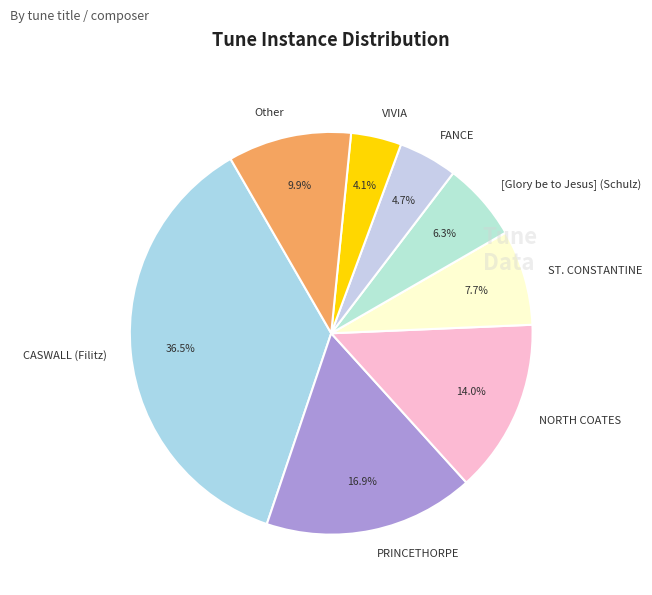

How many segments does this pie chart have?

8